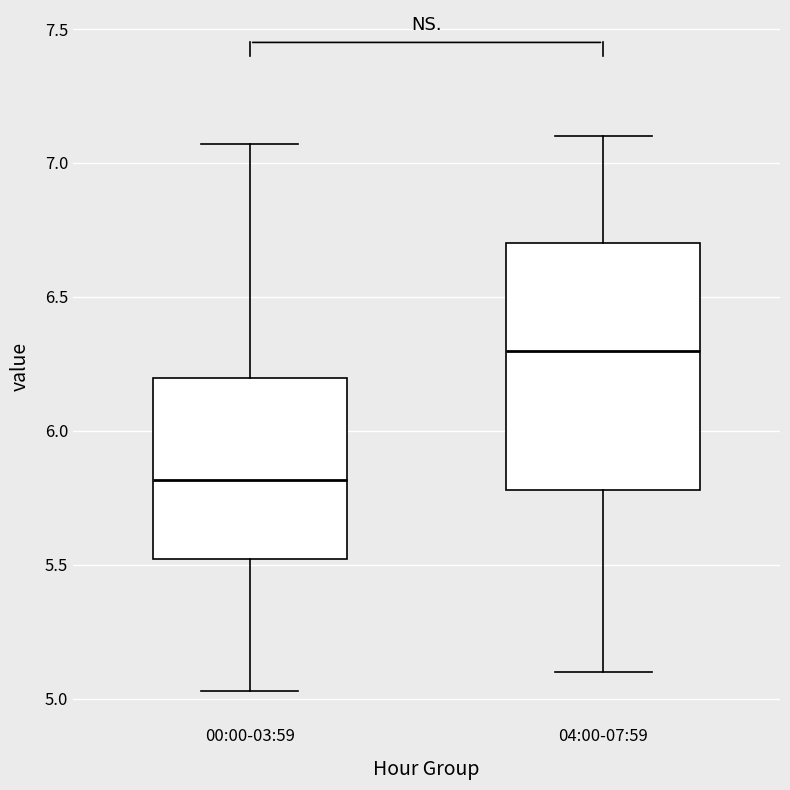

Where does the upper whisker of the box for 00:00-03:59 end on the y-axis? The values are not printed on the chart, so give them approximately, as read against the axis.

7.05